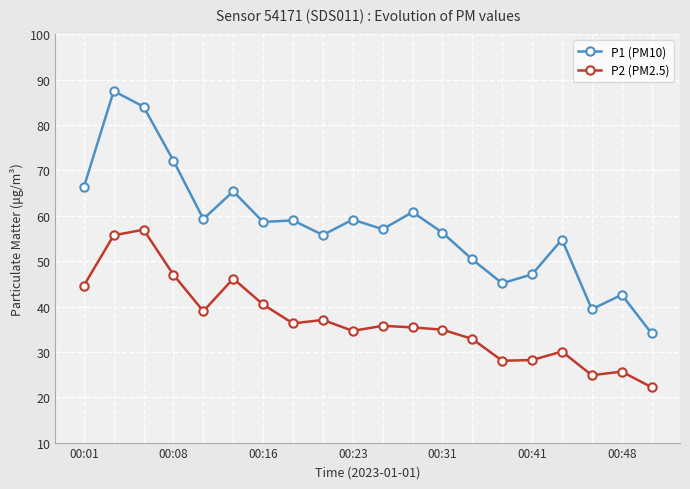

What is the value of the P1 (PM10) point at the 9th from the left?

55.8